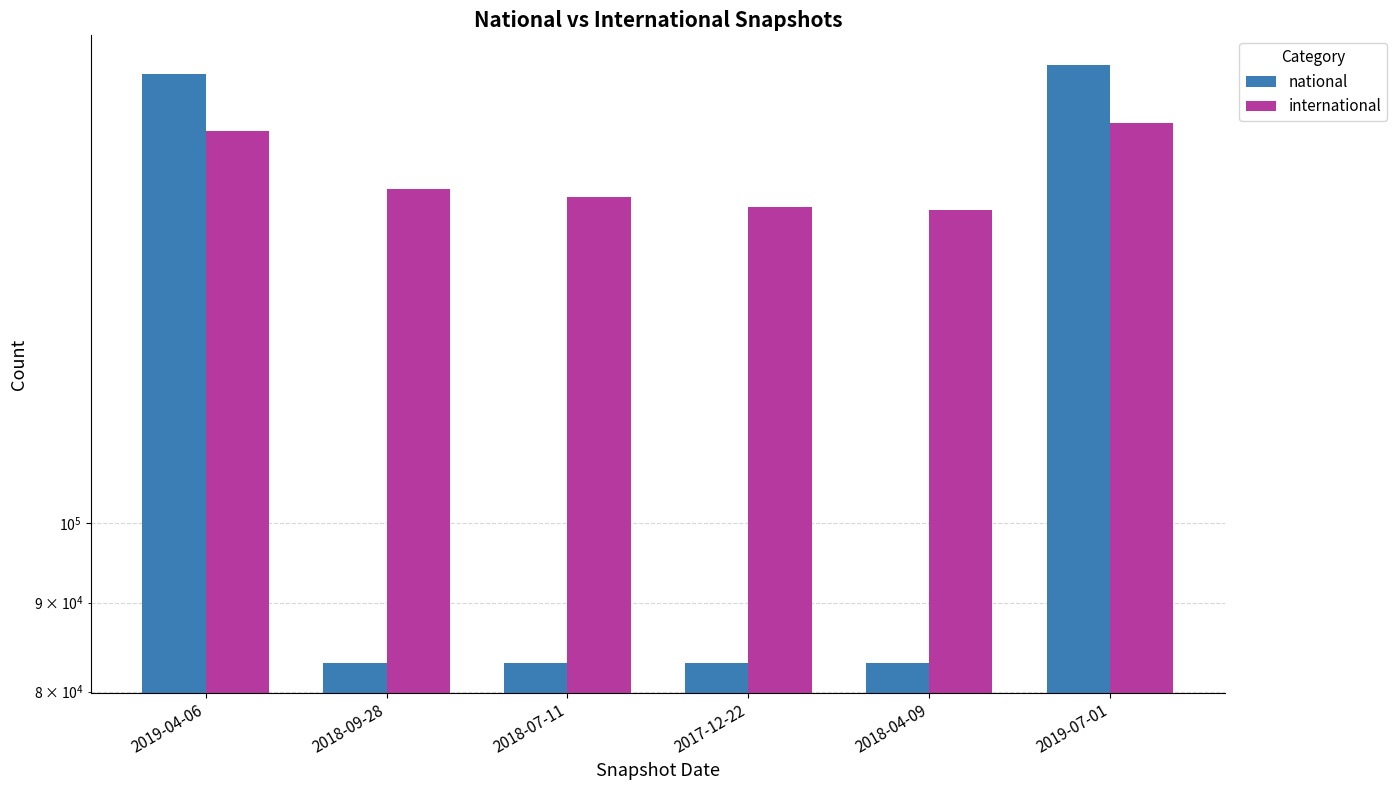

True or false: international has a value of 169521 at 2019-07-01.

True